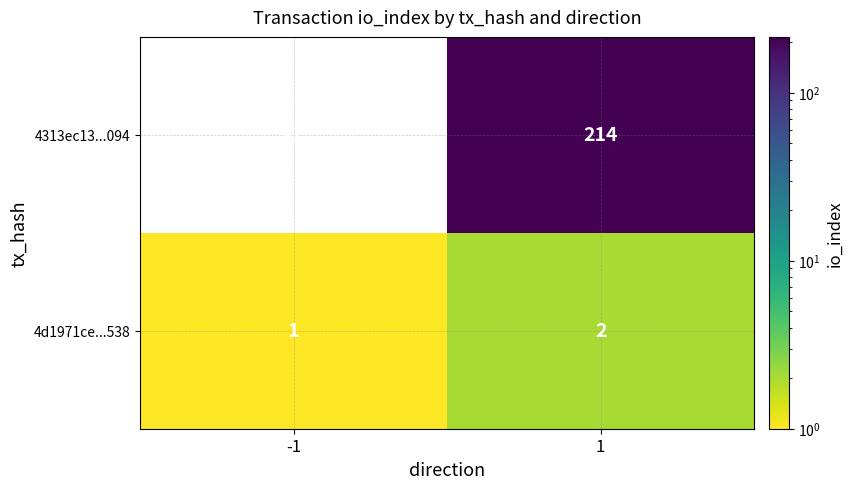

Reading right to left, list all the values displayed in this chart.

4313ec13...094: 214	-1
4d1971ce...538: 2	1